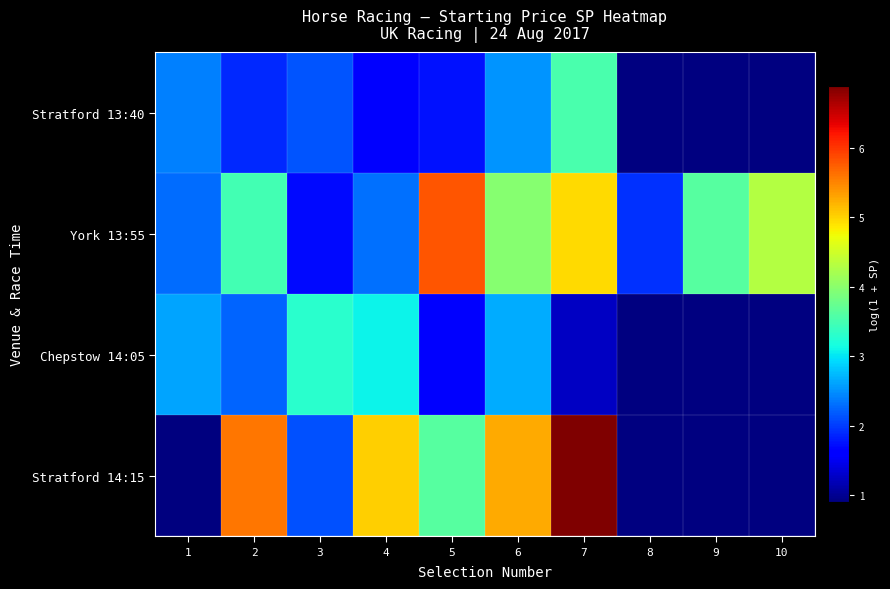

What is the lowest value of the Chepstow 14:05 series?

1.3